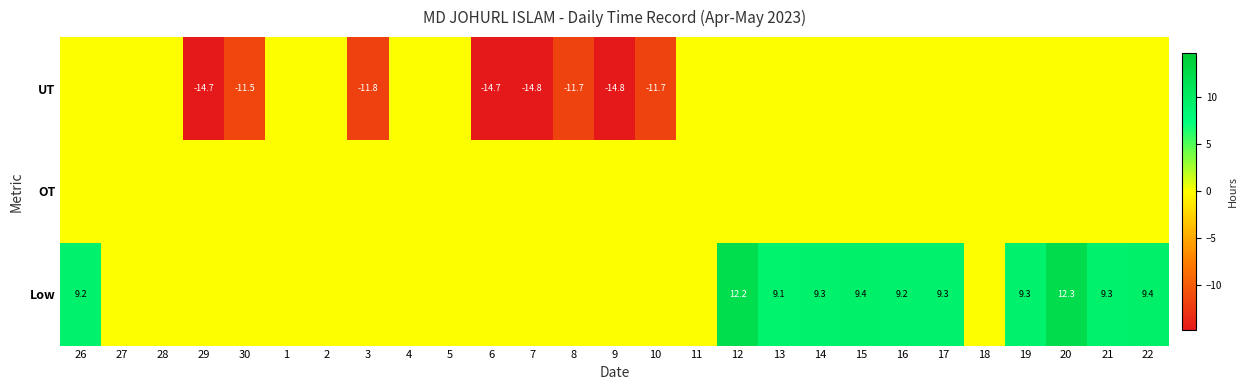

The value of UT at 29 is -5.5. True or false?

False